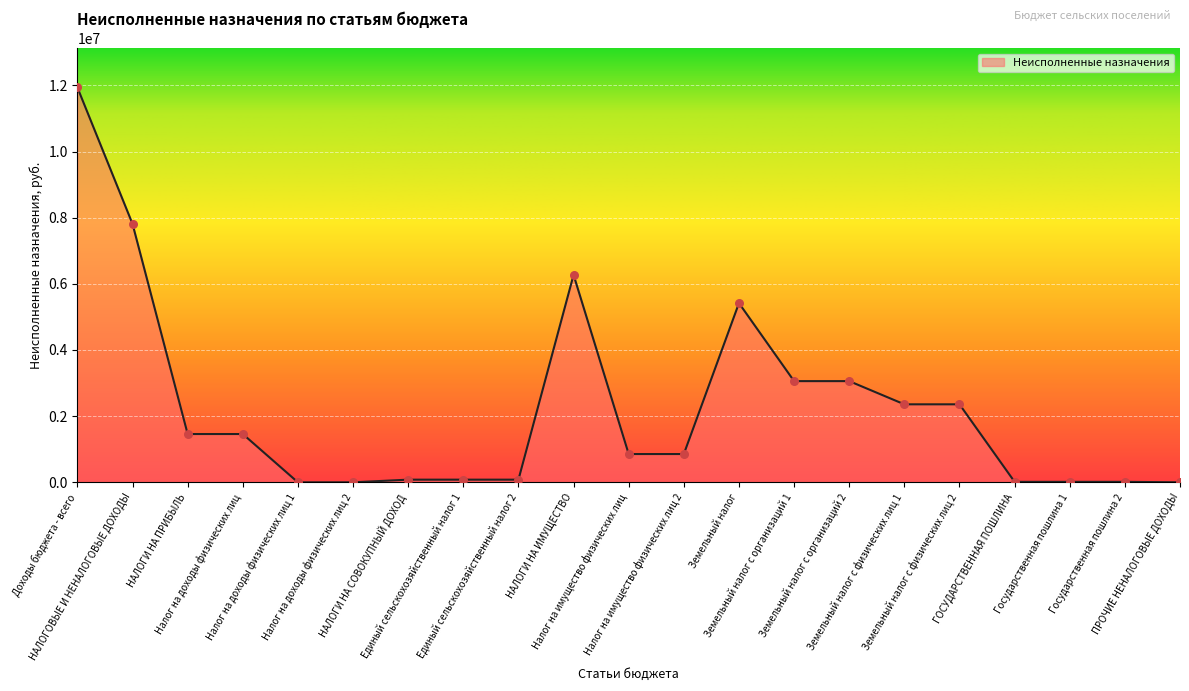

Which has a higher value, Налог на имущество физических лиц or Государственная пошлина 2?

Налог на имущество физических лиц